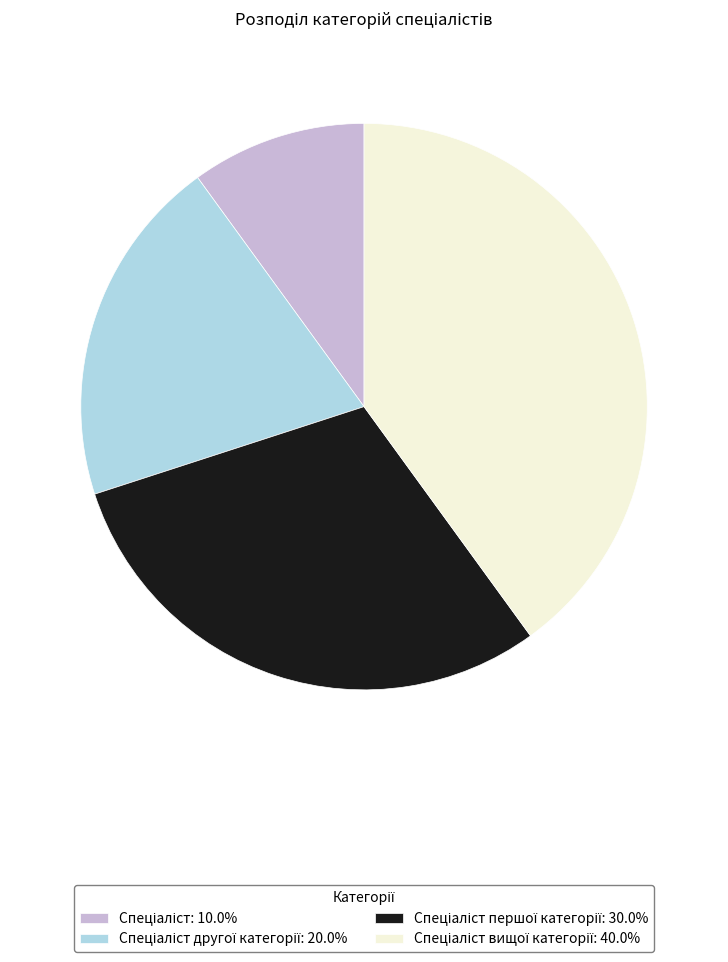

Is there any slice that represents more than half of the pie?

No